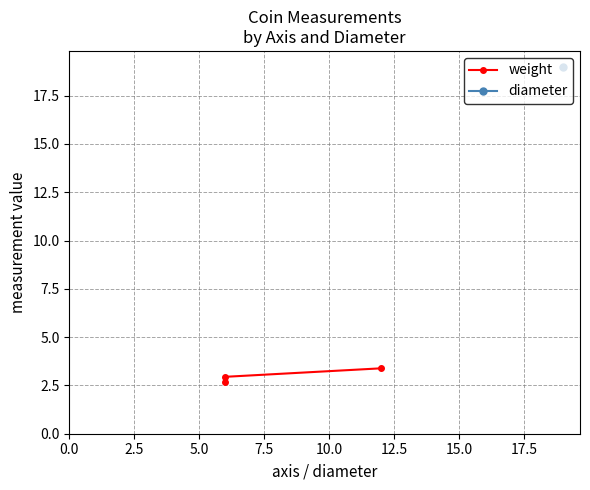

Reading right to left, list all the values displayed in this chart.

3.4	2.9	2.7